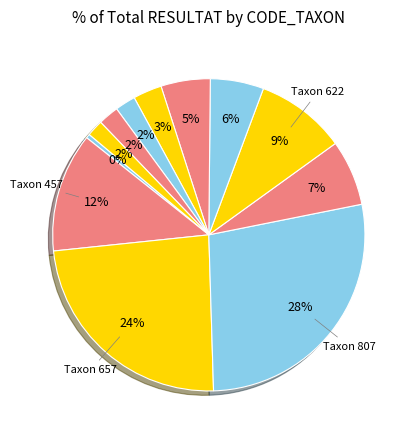

How many slices are in this pie chart?

12